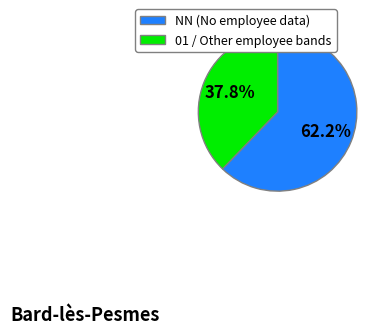

Is there a majority slice in this chart?

Yes